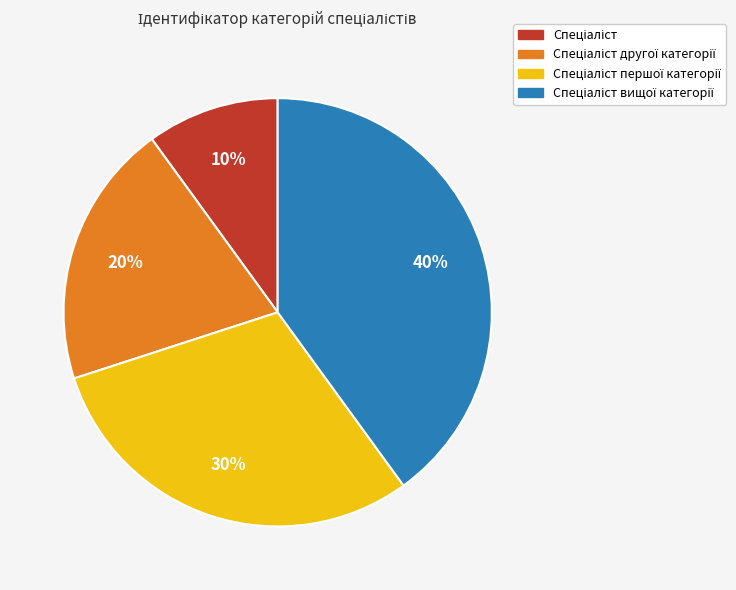

To the nearest percent, what is the difference between the largest and smallest slice percentages?

30%